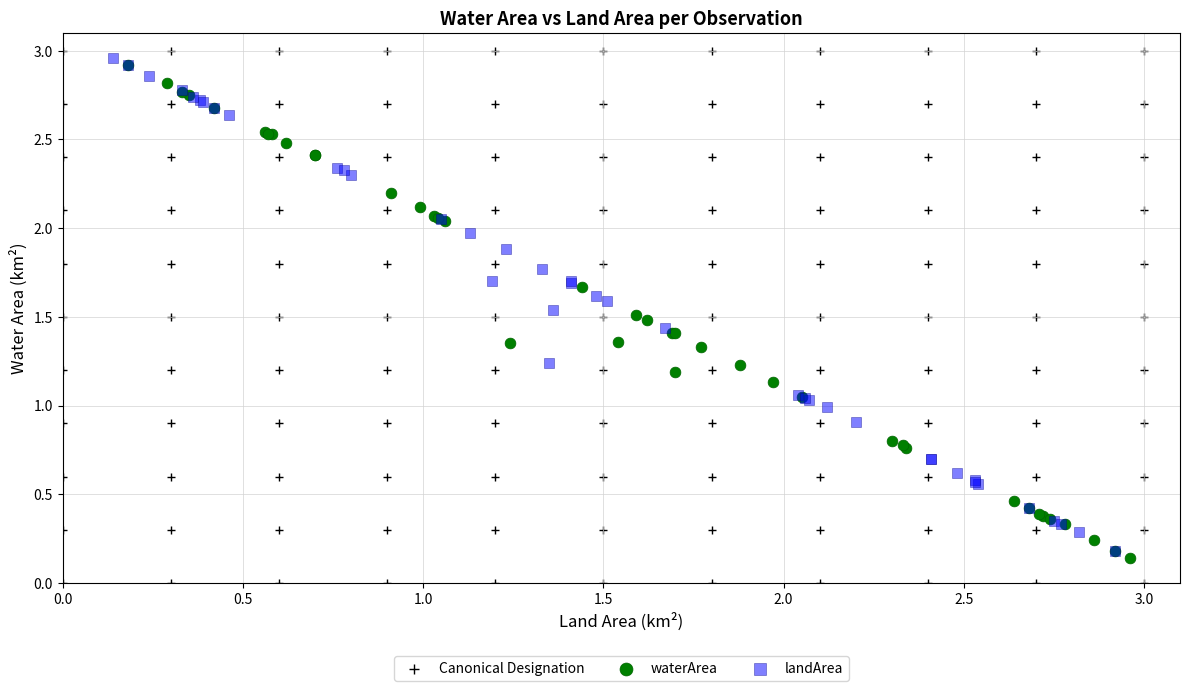

Which series has the widest spread of Y values?

Canonical Designation